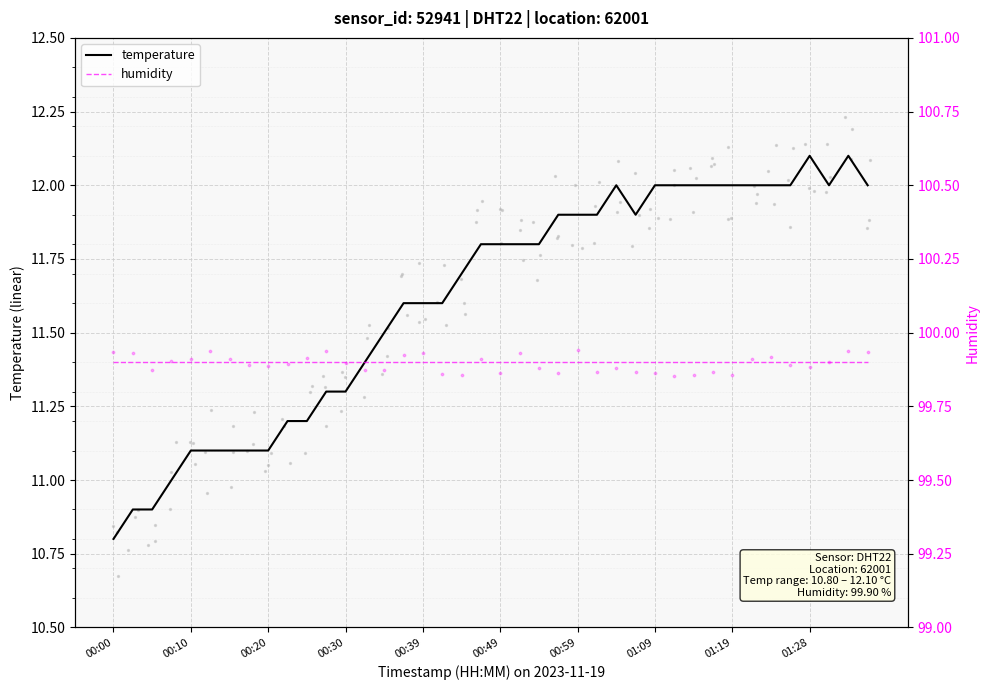

Which series contains the highest Y value?

humidity